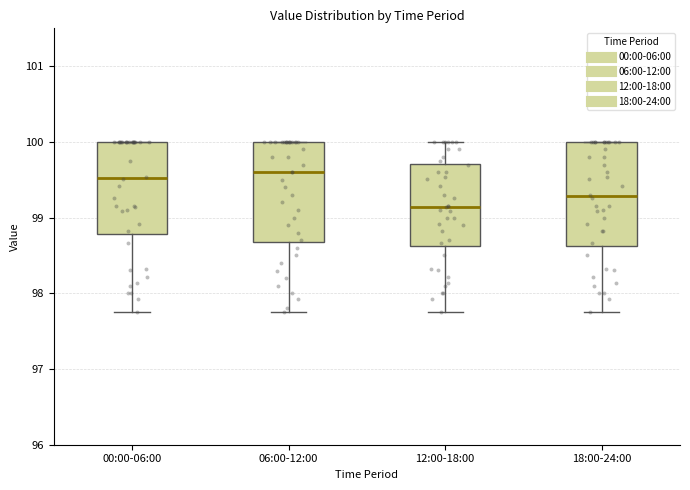

Reading left to right, read every box against the y-axis: the position of its median line, the range the box covers, and the ends of its whiskers. The values are not printed on the chart, so give them approximately, as read against the axis.

00:00-06:00: median 99.5, box 98.8 to 100.0, whiskers 97.8 to 100.0
06:00-12:00: median 99.6, box 98.7 to 100.0, whiskers 97.8 to 100.0
12:00-18:00: median 99.1, box 98.6 to 99.7, whiskers 97.8 to 100.0
18:00-24:00: median 99.3, box 98.6 to 100.0, whiskers 97.8 to 100.0